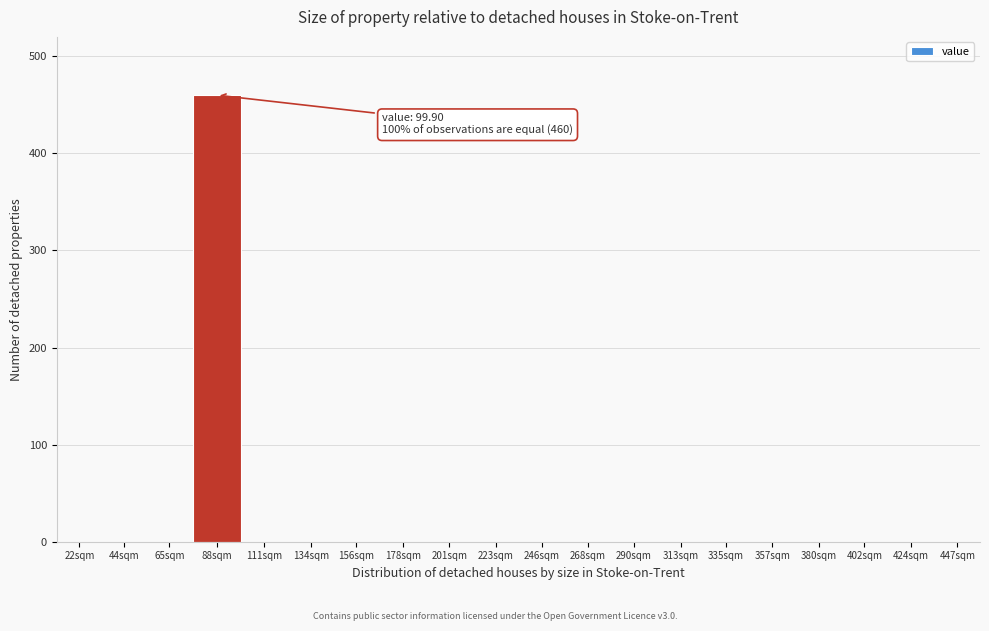

Reading right to left, extract all data points from this chart.

447sqm=0	424sqm=0	402sqm=0	380sqm=0	357sqm=0	335sqm=0	313sqm=0	290sqm=0	268sqm=0	246sqm=0	223sqm=0	201sqm=0	178sqm=0	156sqm=0	134sqm=0	111sqm=0	88sqm=460	65sqm=0	44sqm=0	22sqm=0